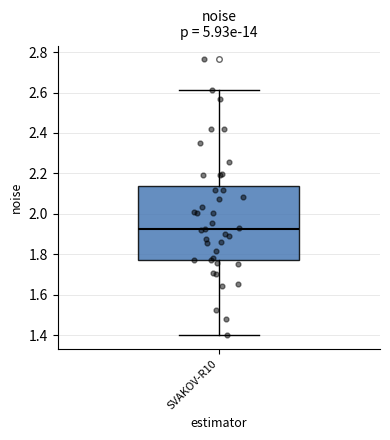

Read this box plot against the y-axis: the position of the median line, the range covered by the box, and the ends of both whiskers. The values are not printed on the chart, so give them approximately, as read against the axis.

median 1.92, box 1.78 to 2.14, whiskers 1.40 to 2.62